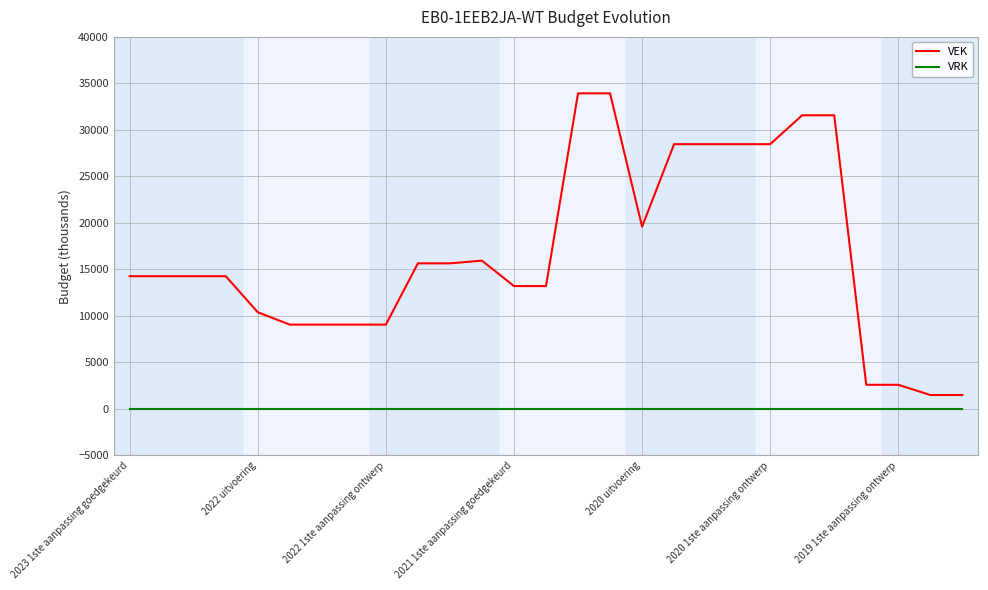

Which series has the largest total across all categories?

VEK